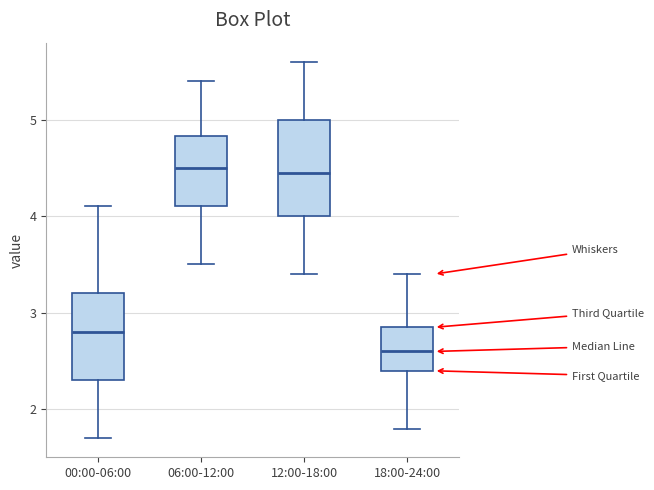

Reading left to right, read every box against the y-axis: the position of its median line, the range the box covers, and the ends of its whiskers. The values are not printed on the chart, so give them approximately, as read against the axis.

00:00-06:00: median 2.8, box 2.3 to 3.2, whiskers 1.7 to 4.1
06:00-12:00: median 4.5, box 4.1 to 4.8, whiskers 3.5 to 5.4
12:00-18:00: median 4.5, box 4.0 to 5.0, whiskers 3.4 to 5.6
18:00-24:00: median 2.6, box 2.4 to 2.9, whiskers 1.8 to 3.4